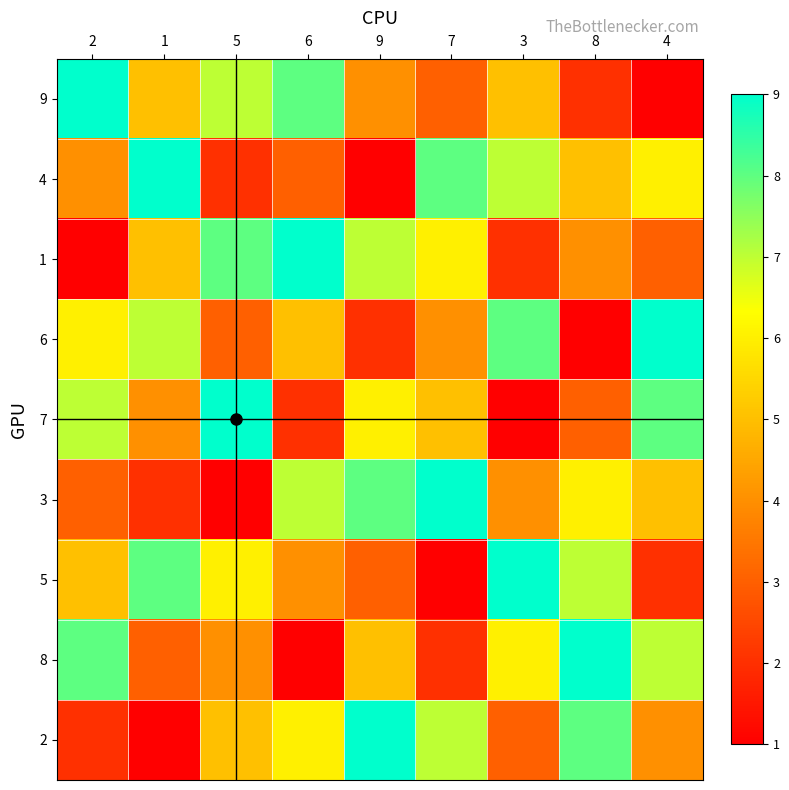

What is the spread (max minus min) of values at 3?

8